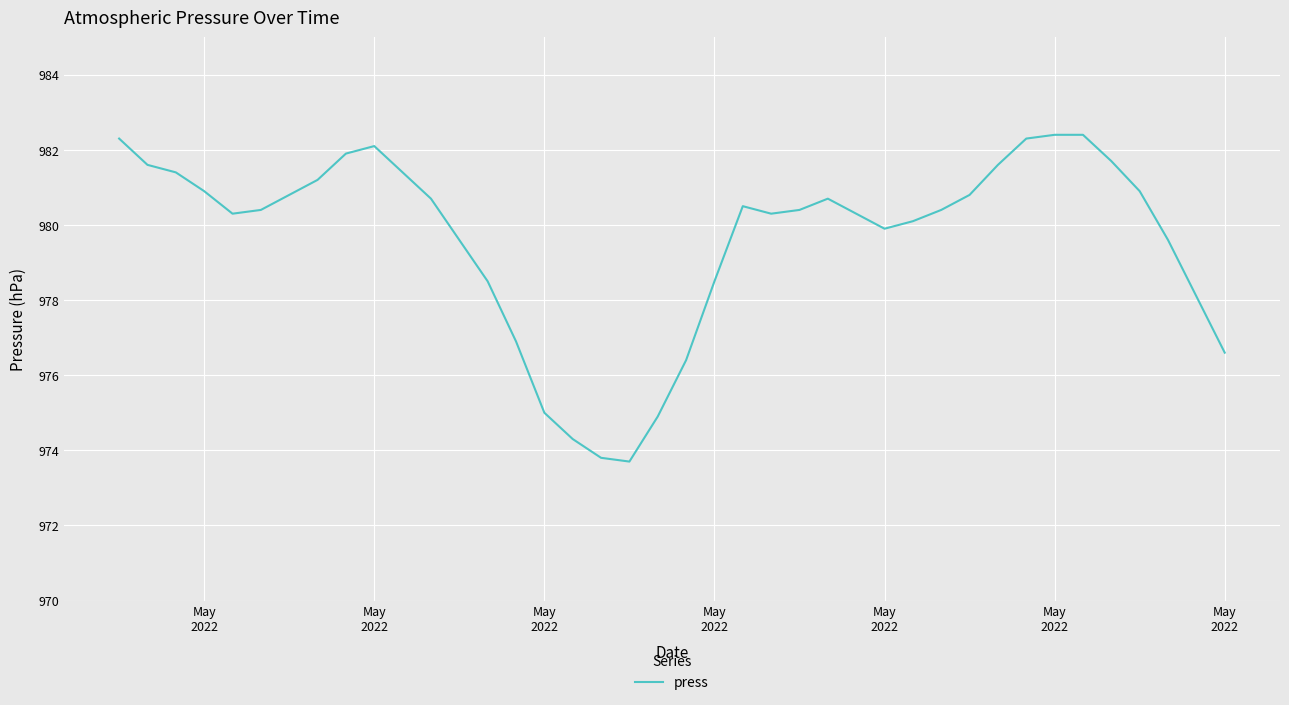

What is the smallest value displayed?

973.7